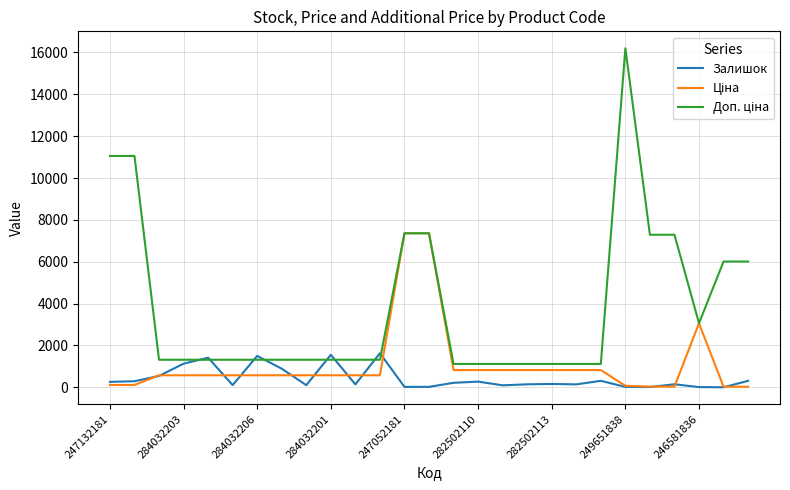

What is the greatest value displayed?

16200.0